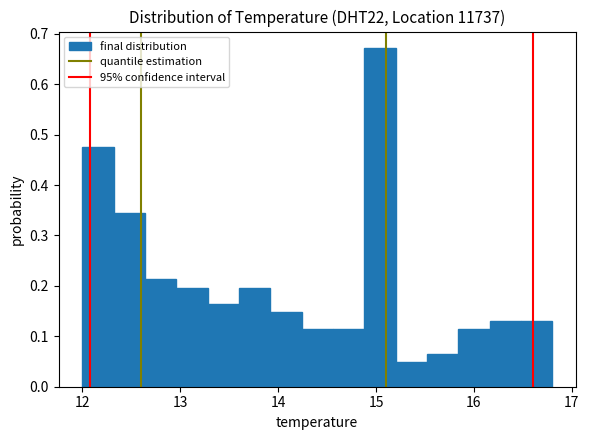

Read against the x-axis, roughly where is the centre of the tallest bar?

15.0